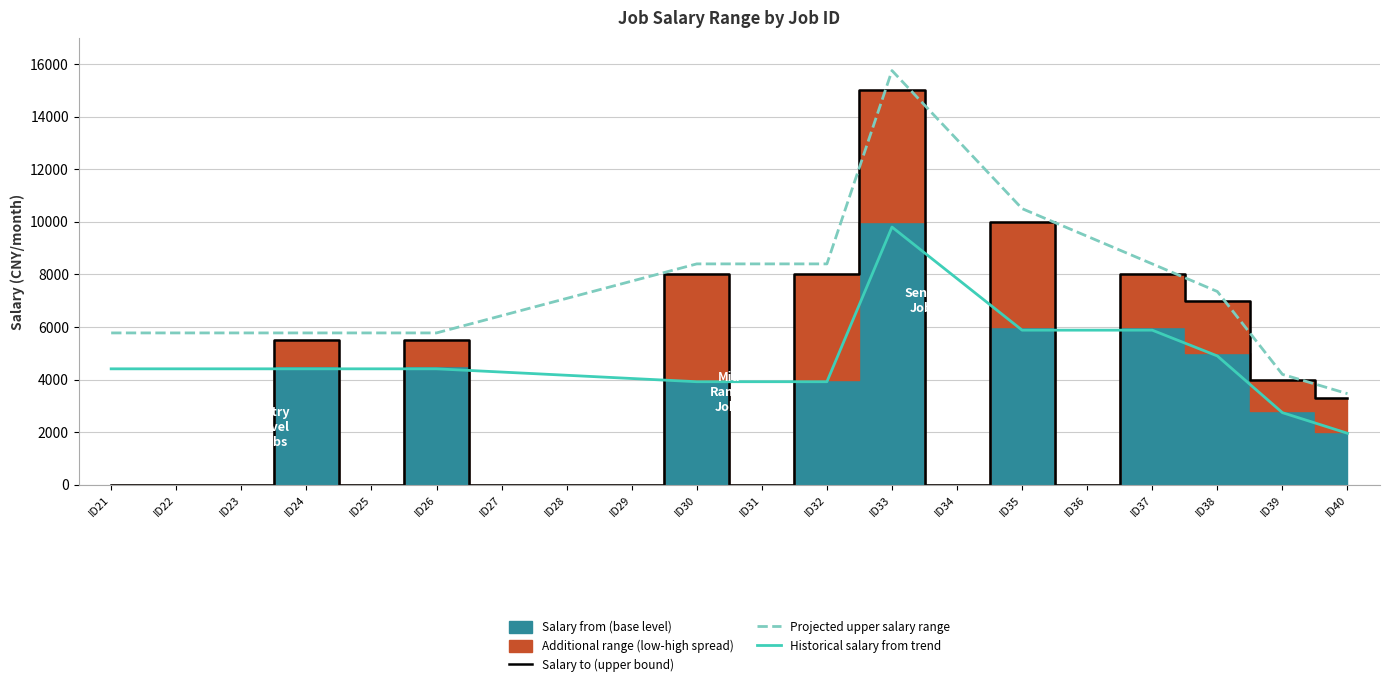

Which series has the largest total across all categories?

Projected upper salary range